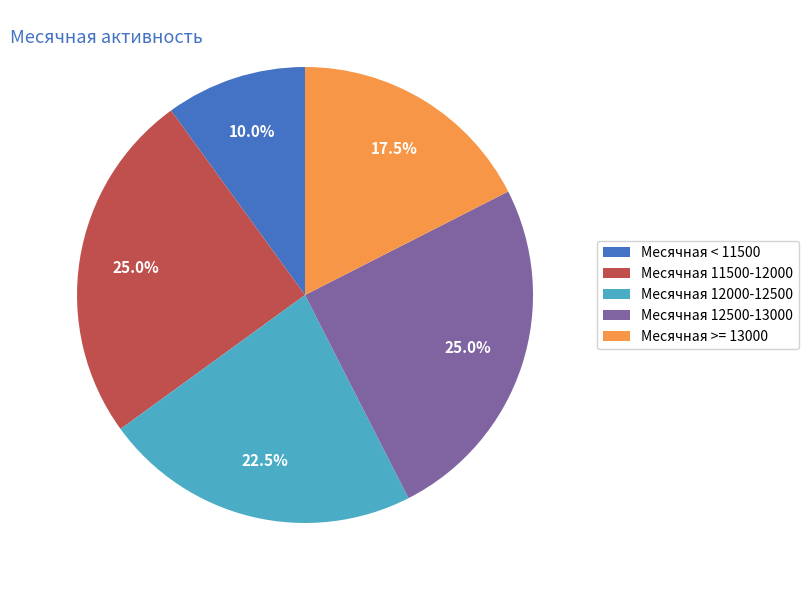

Which has a higher value, Месячная 12000-12500 or Месячная >= 13000?

Месячная 12000-12500